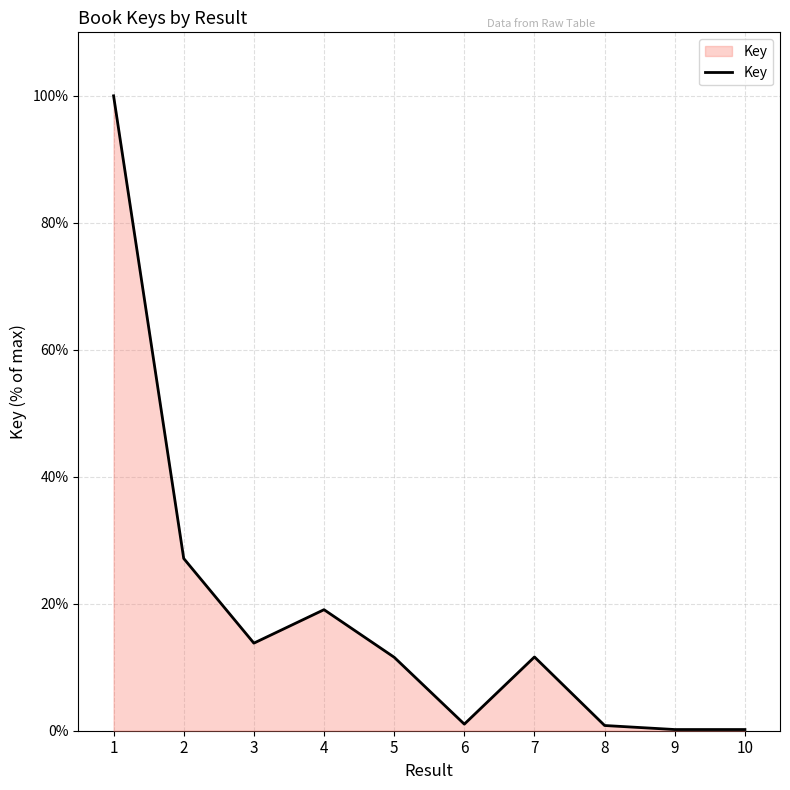

How many lines are shown in the chart?

1